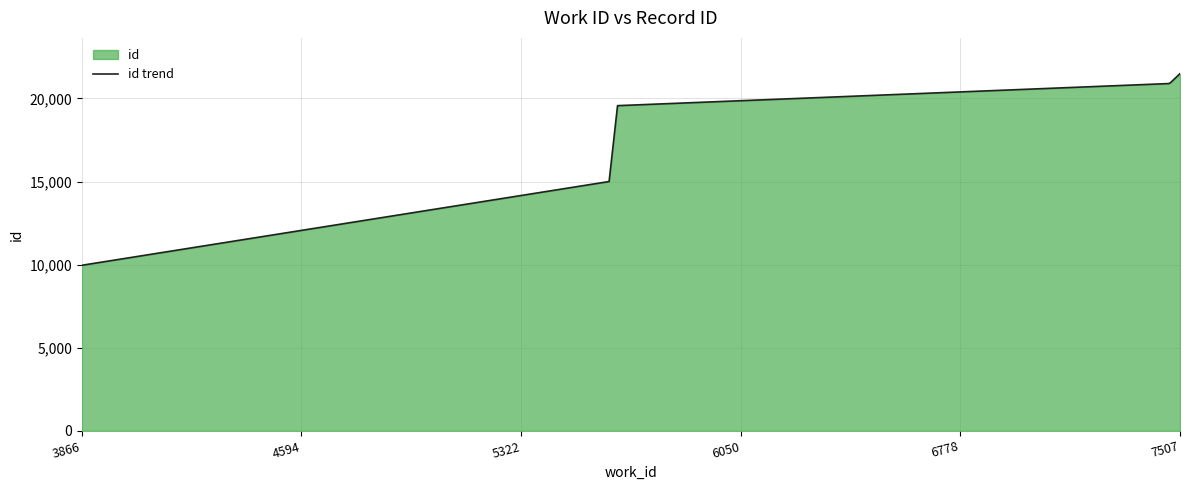

What is the average value?

17980